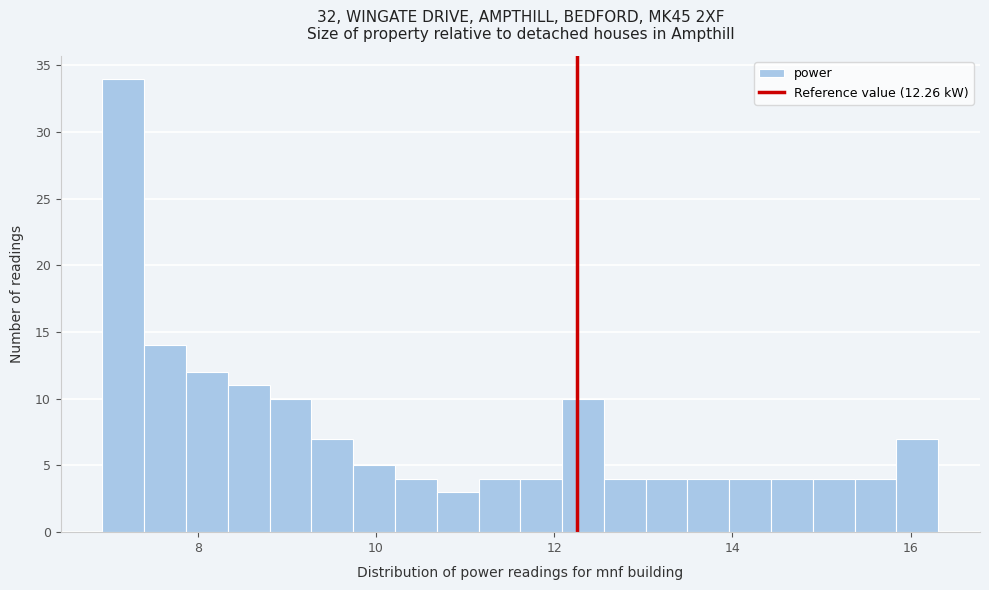

Around what value on the x-axis is the tallest bar? Give the approximate position of its centre, as read against the axis.

7.2